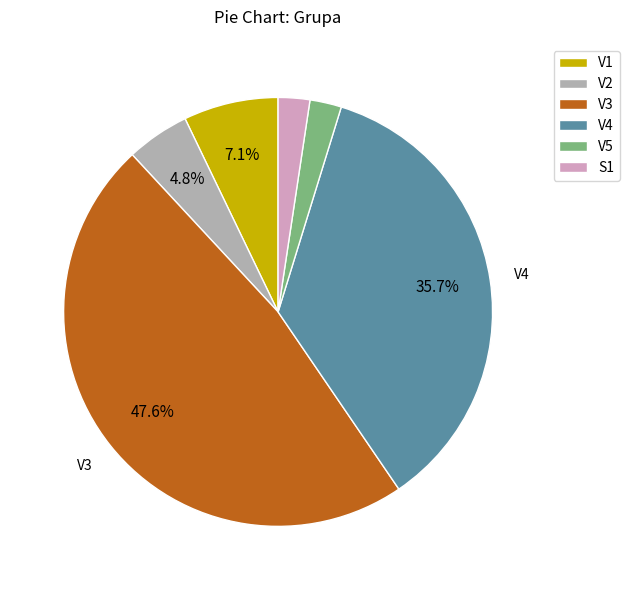

Approximately how many times larger is the value at V1 compared to V2?

1.5